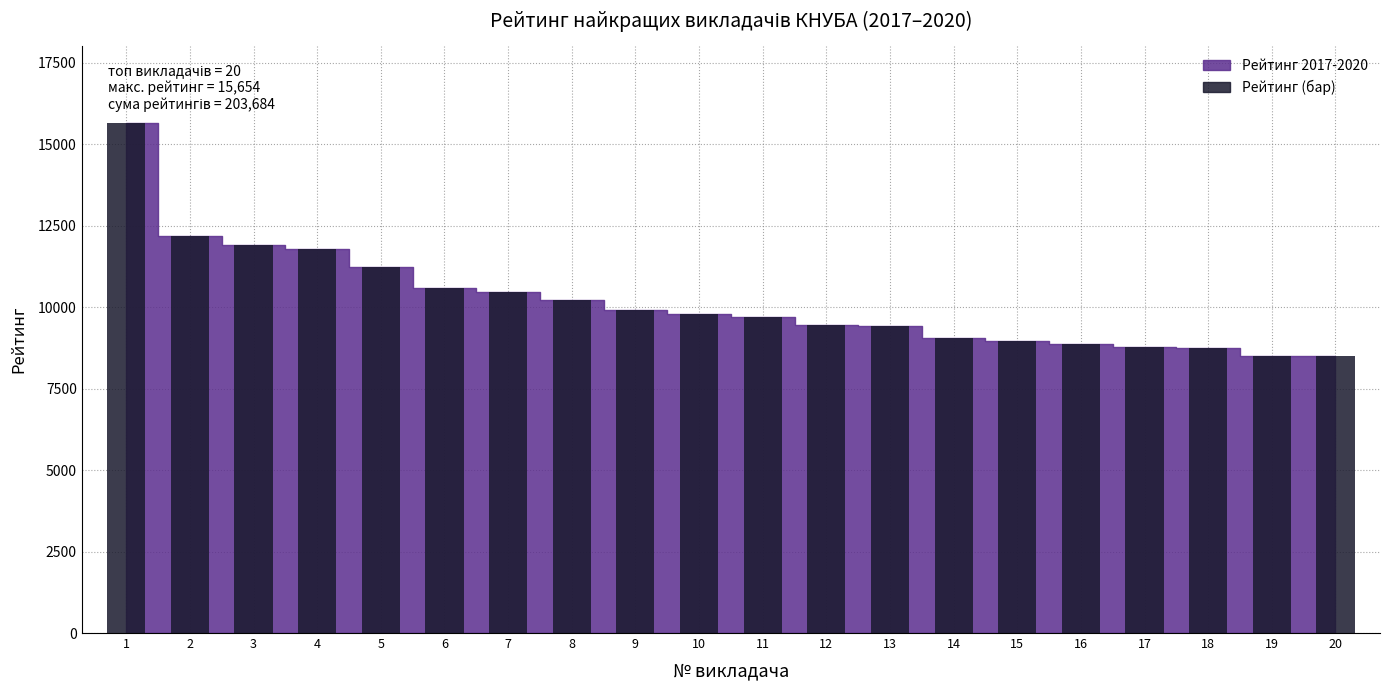

How many series are shown in this chart?

1